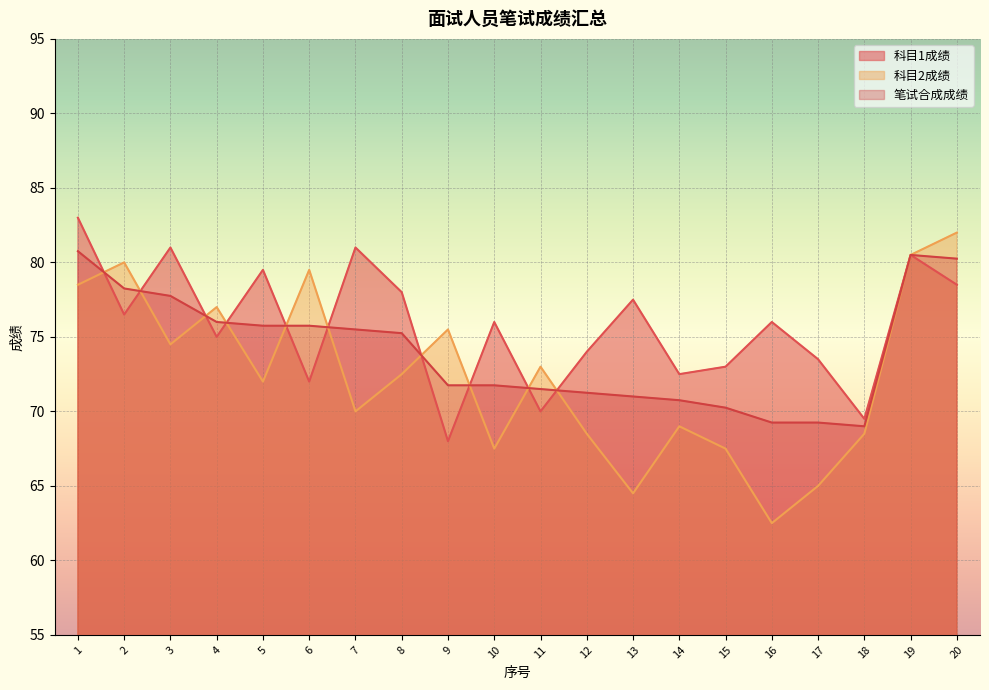

List the series in order of their peak value, highest first.

科目1成绩, 科目2成绩, 笔试合成成绩